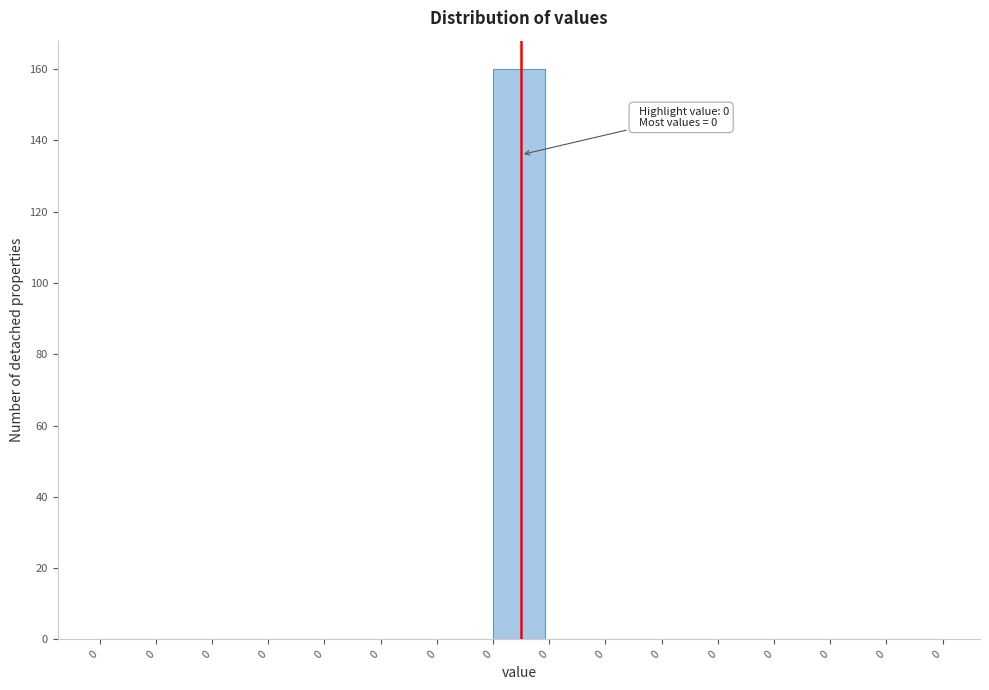

Count the number of data series in this chart.

1